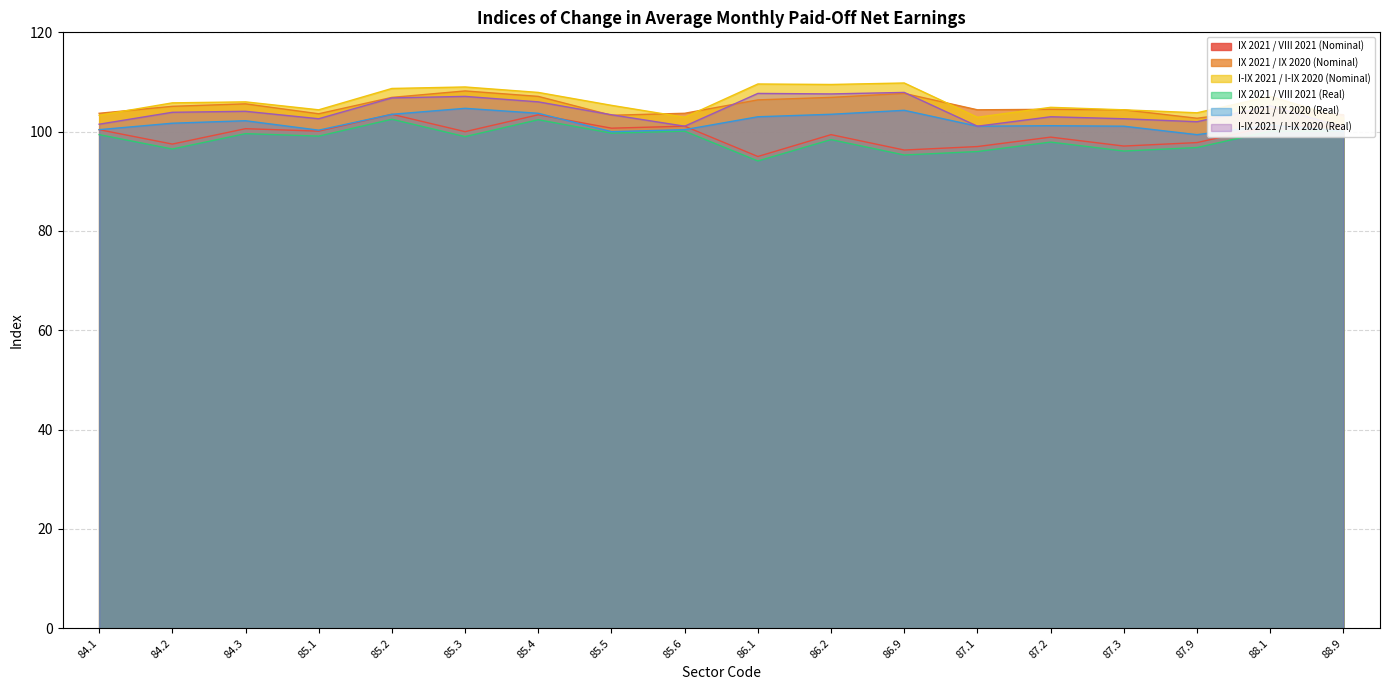

Does the chart display data point markers on the line(s)?

No